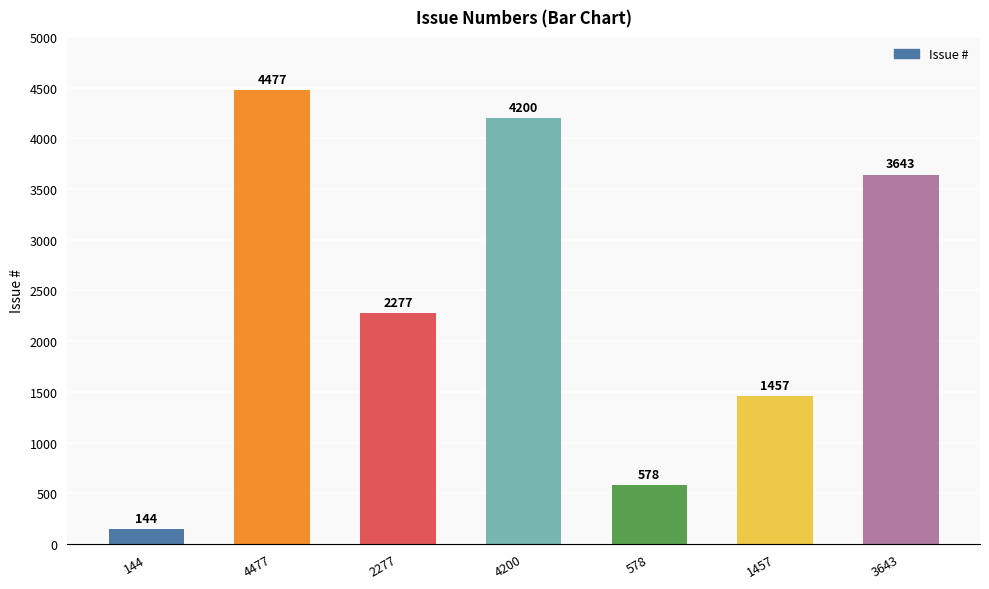

What is the label of the 6th bar from the left?

1457